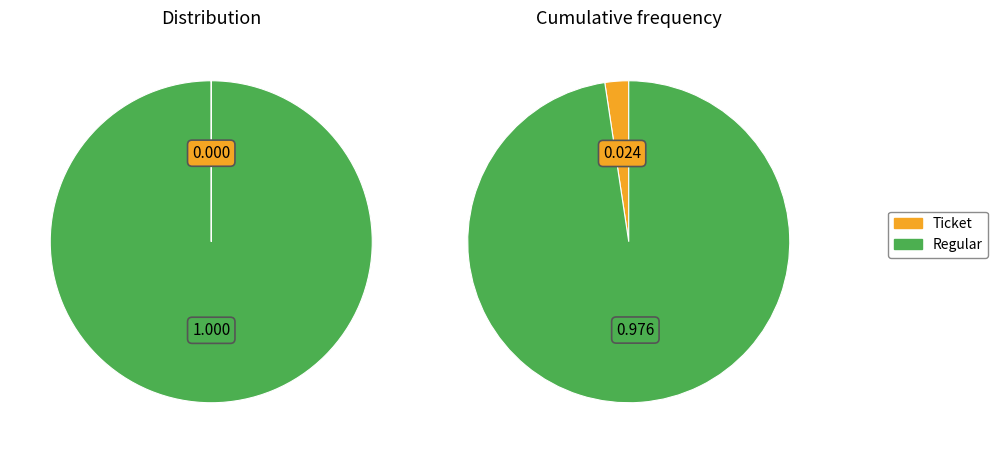

Which slice represents more than half of the pie?

Regular